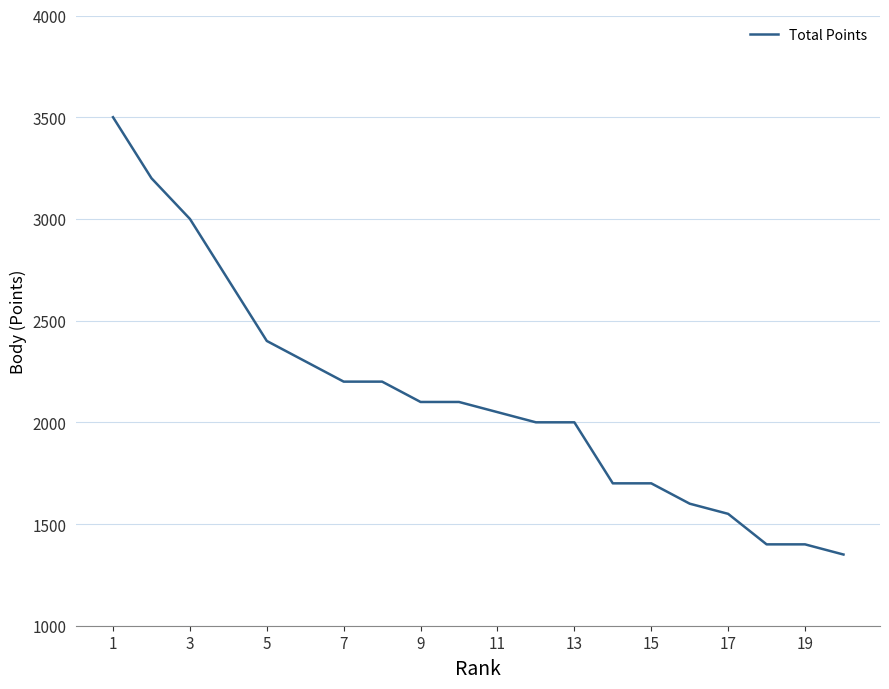

What is the greatest value displayed?

3500